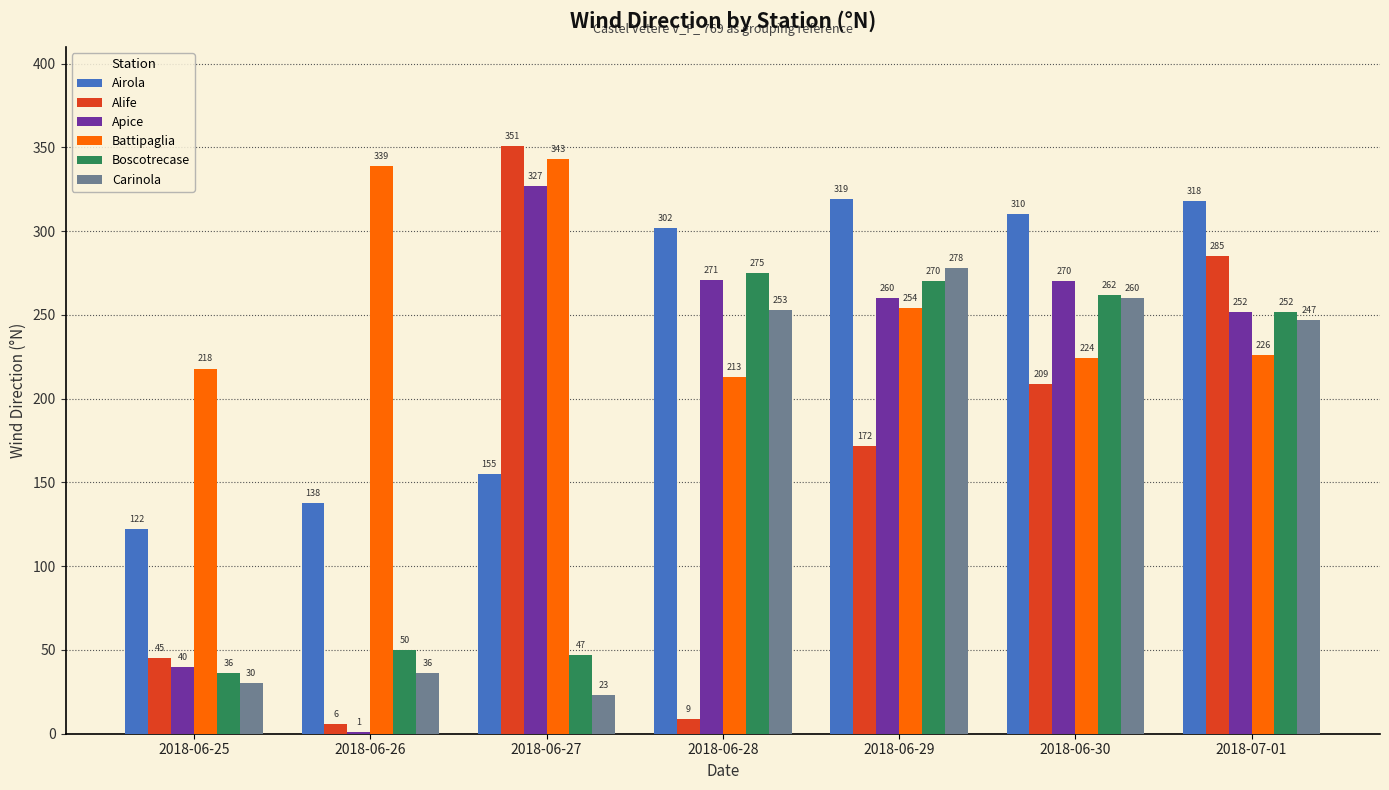

Which series changed the most between 2018-06-25 and 2018-06-29?

Carinola